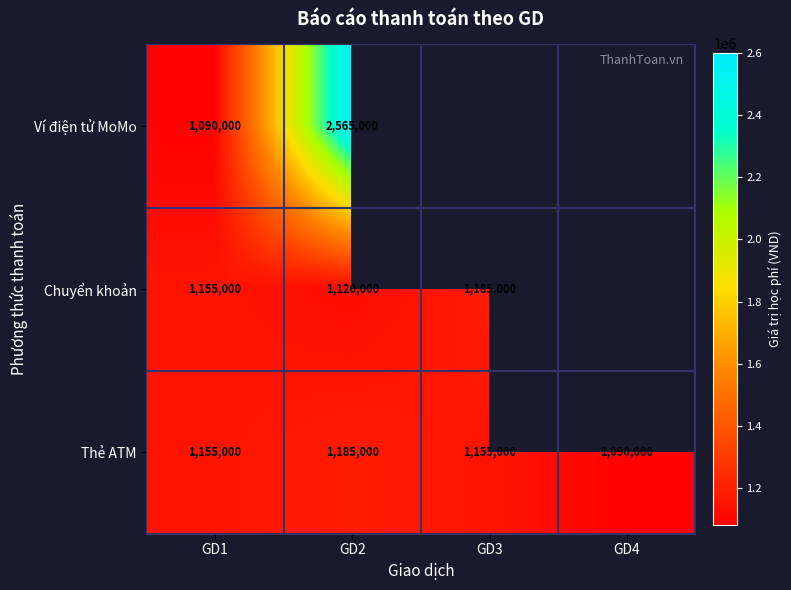

Rank the series at GD2 from highest to lowest value.

Ví điện tử MoMo, Thẻ ATM, Chuyển khoản